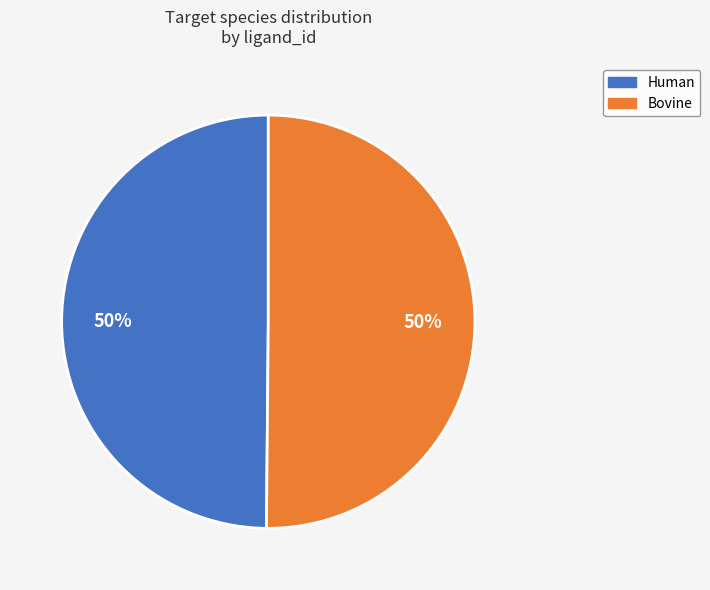

To the nearest percent, what is the average slice percentage?

50%